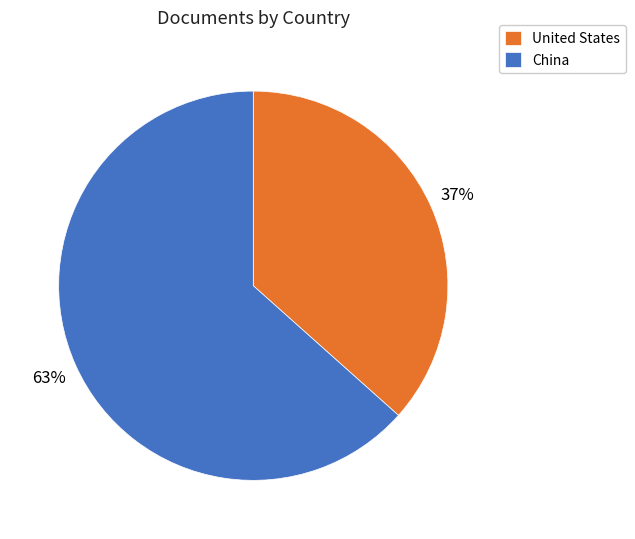

What is the ratio of the value at China to the value at United States?

1.7